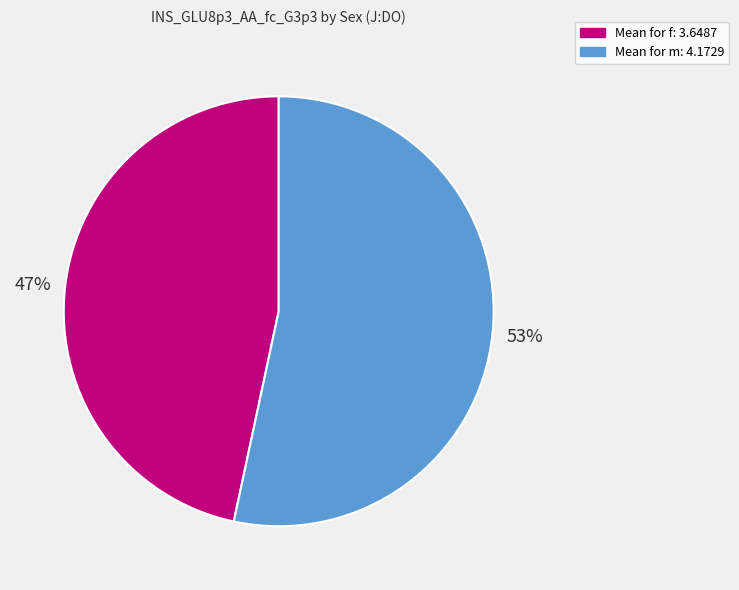

Do Mean for f: 3.6487 and Mean for m: 4.1729 together represent more than half of the pie?

Yes